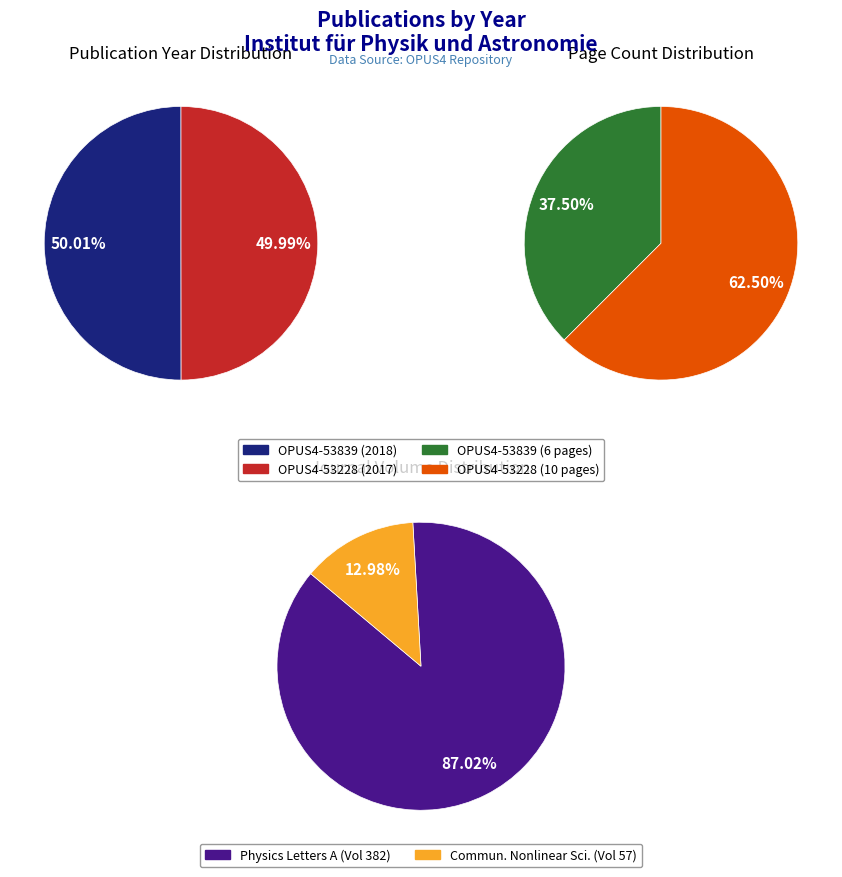

To the nearest percent, what is the average slice percentage?

50%